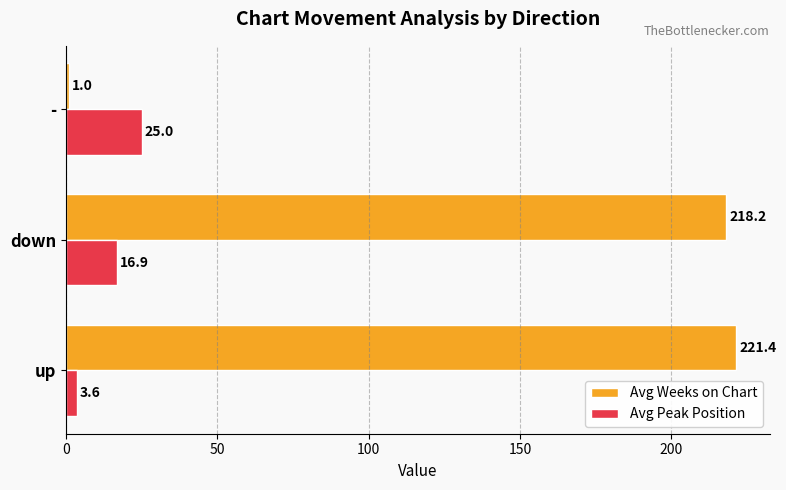

Which series has the largest range (max minus min)?

Avg Weeks on Chart